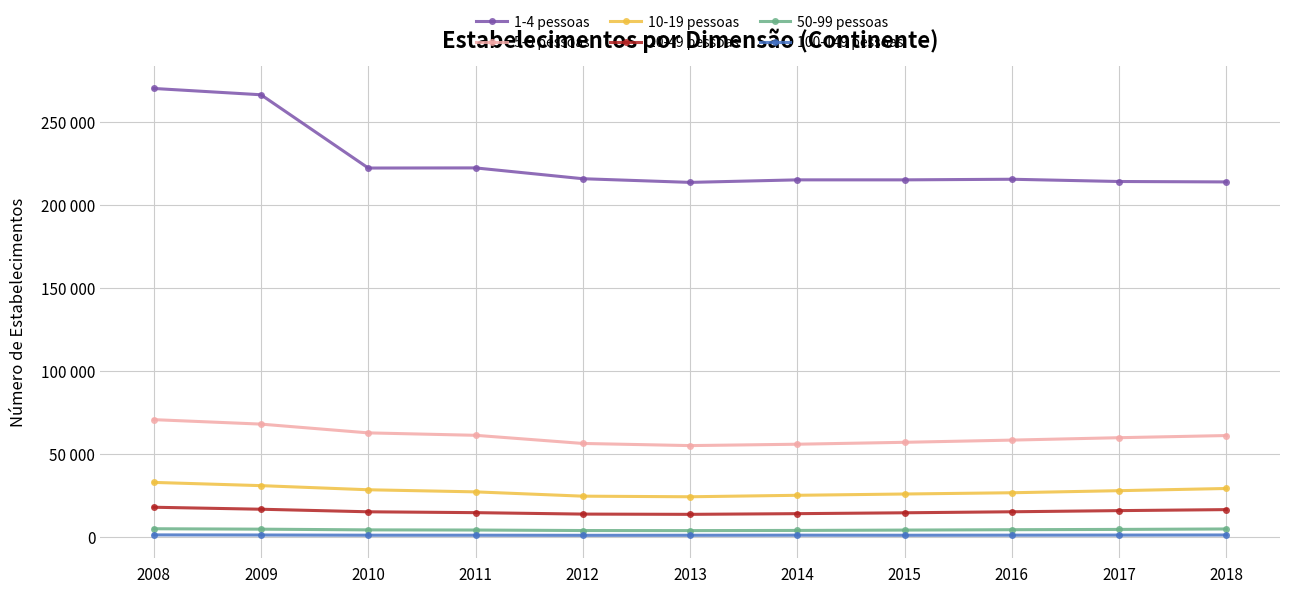

True or false: 100-149 pessoas and 5-9 pessoas intersect in this chart.

False